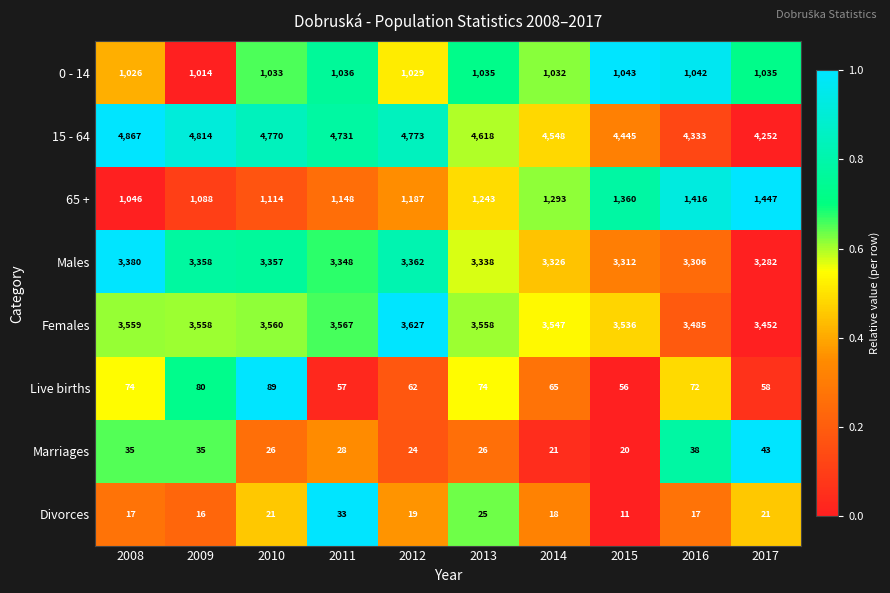

Is it true that Marriages equals 38 at 2016?

True